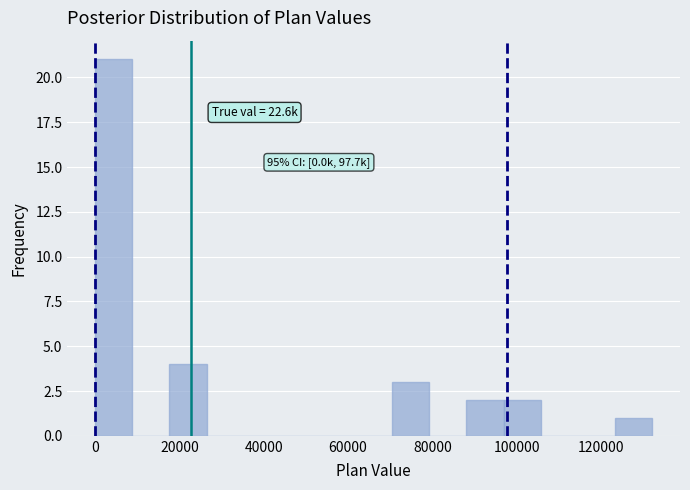

Which range on the x-axis has the tallest bar?

0 to 8000